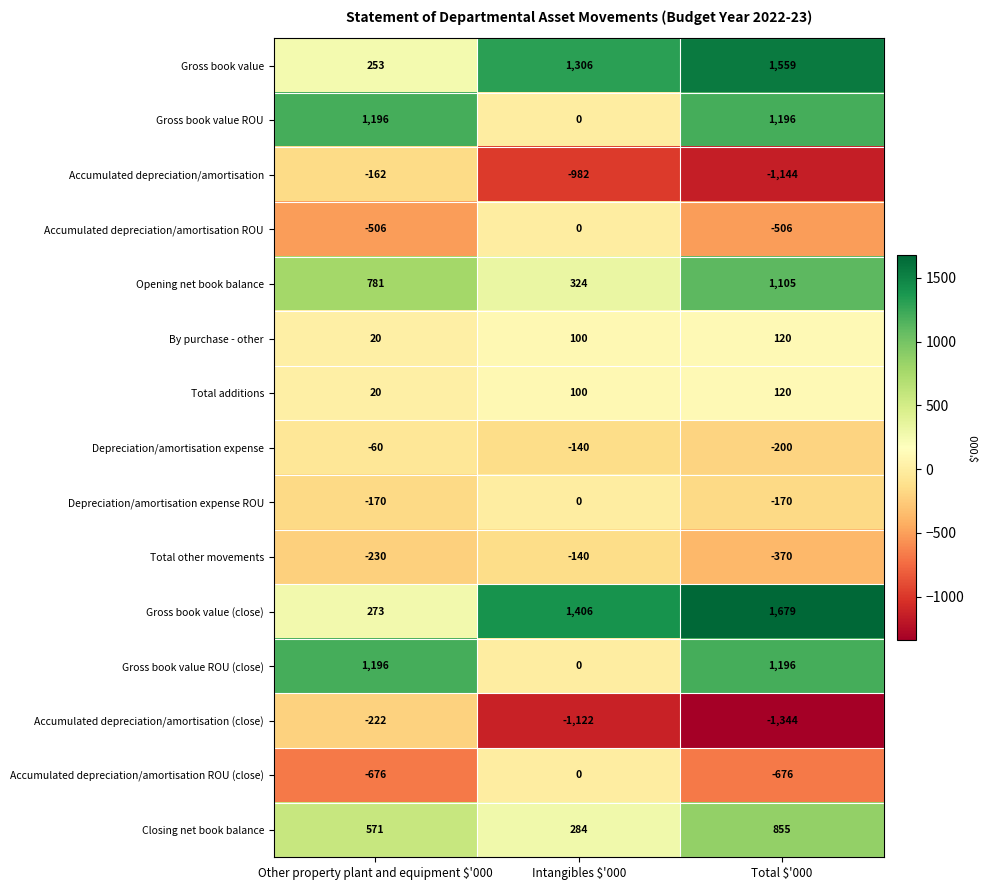

What is the lowest value of the Gross book value (close) series?

273